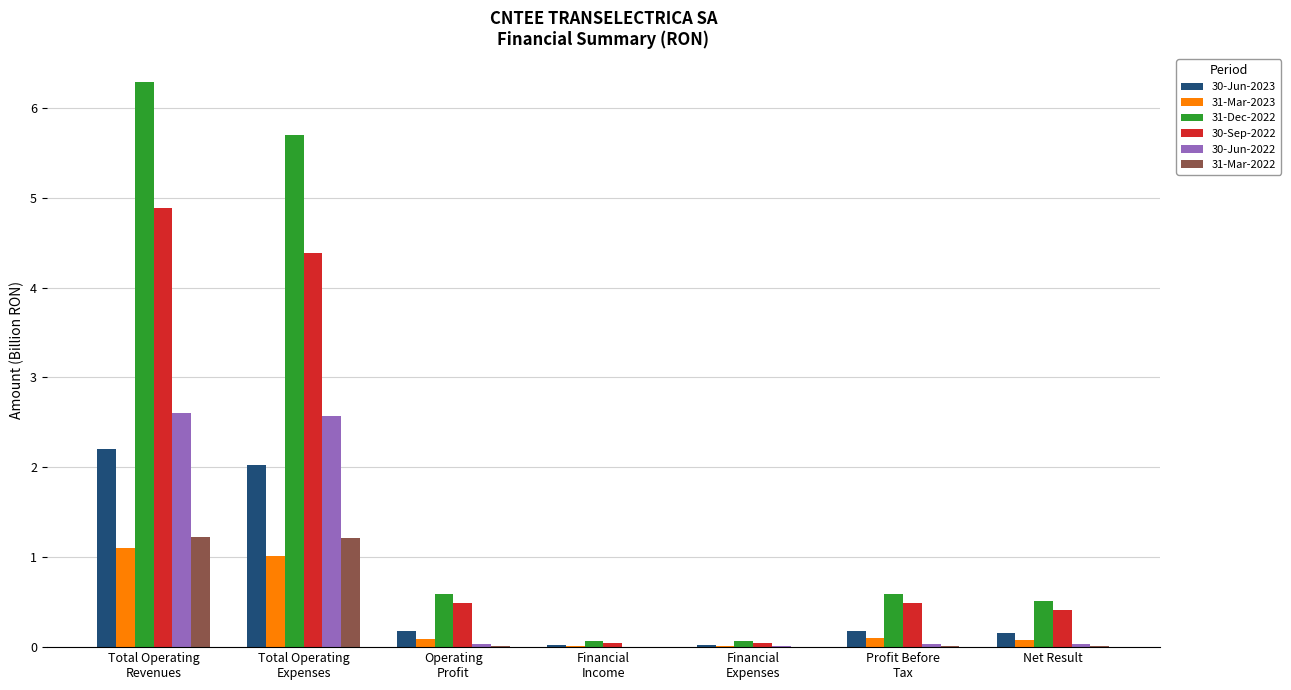

True or false: 30-Sep-2022 has a value of 0.4 at Net Result.

True